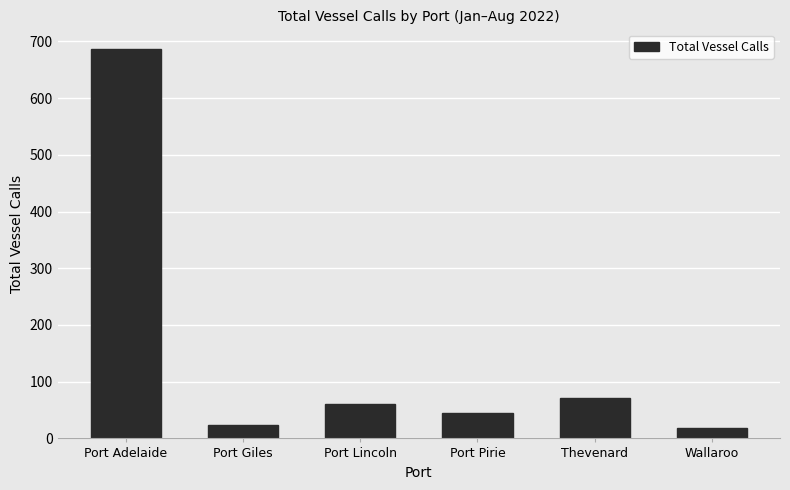

What is the label of the 3rd bar from the right?

Port Pirie